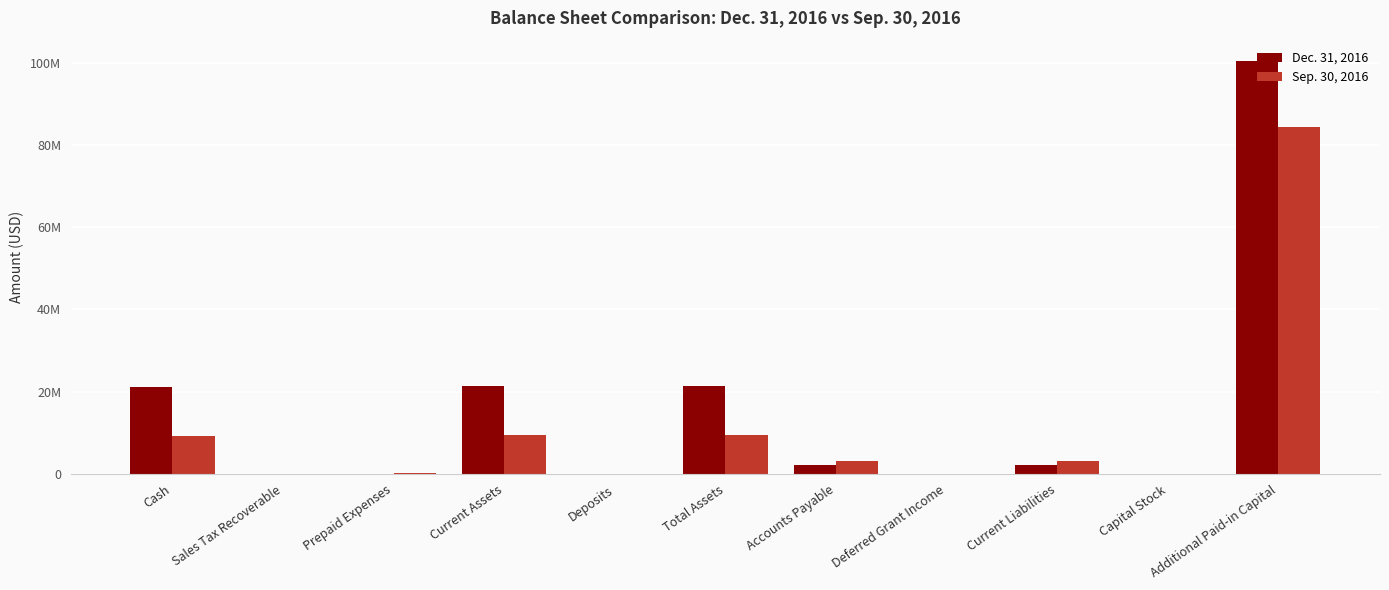

What is the difference between the second highest and minimum values in the Sep. 30, 2016 series?

9462512